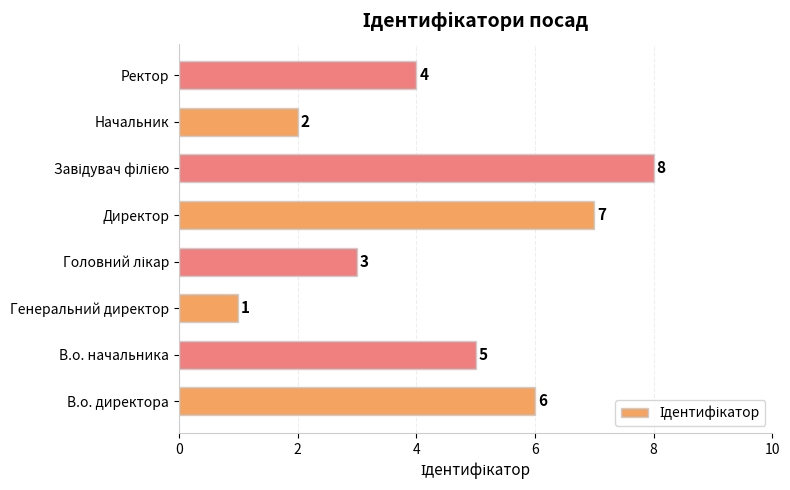

Which category has the lowest value across all series?

Генеральний директор